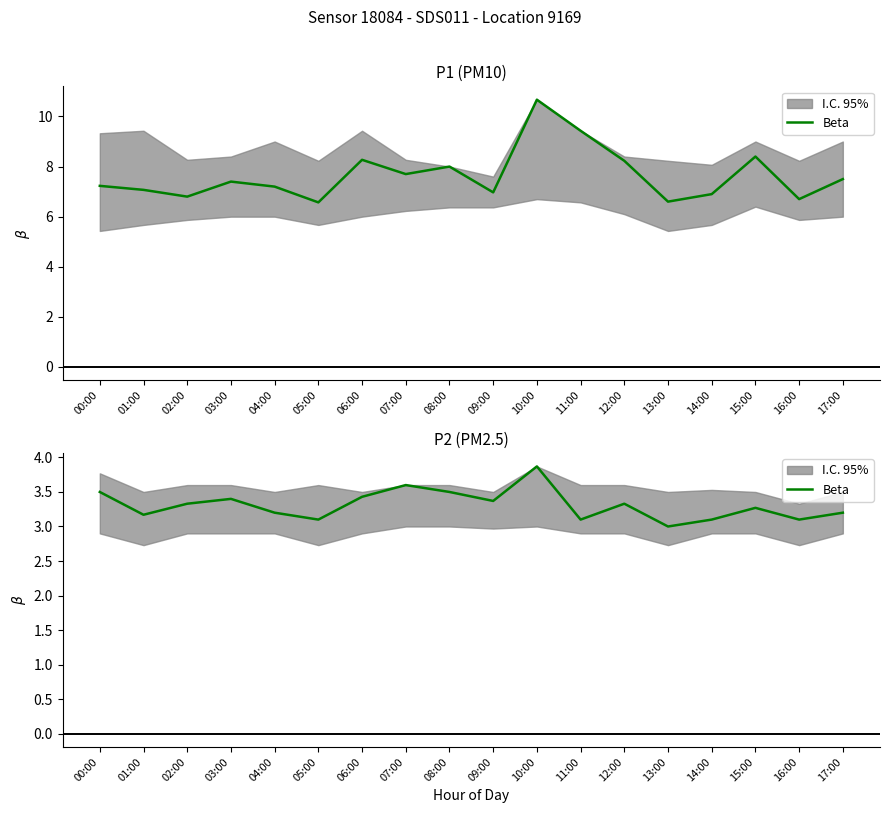

How many lines are shown in the chart?

1